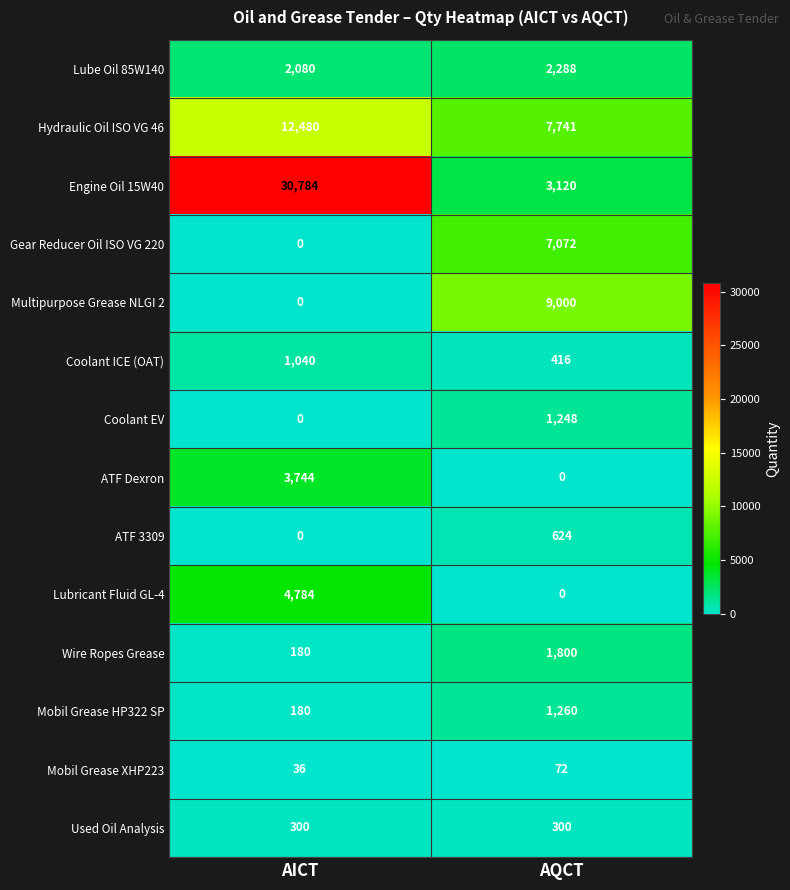

At how many categories does at least one series exceed 17761?

1